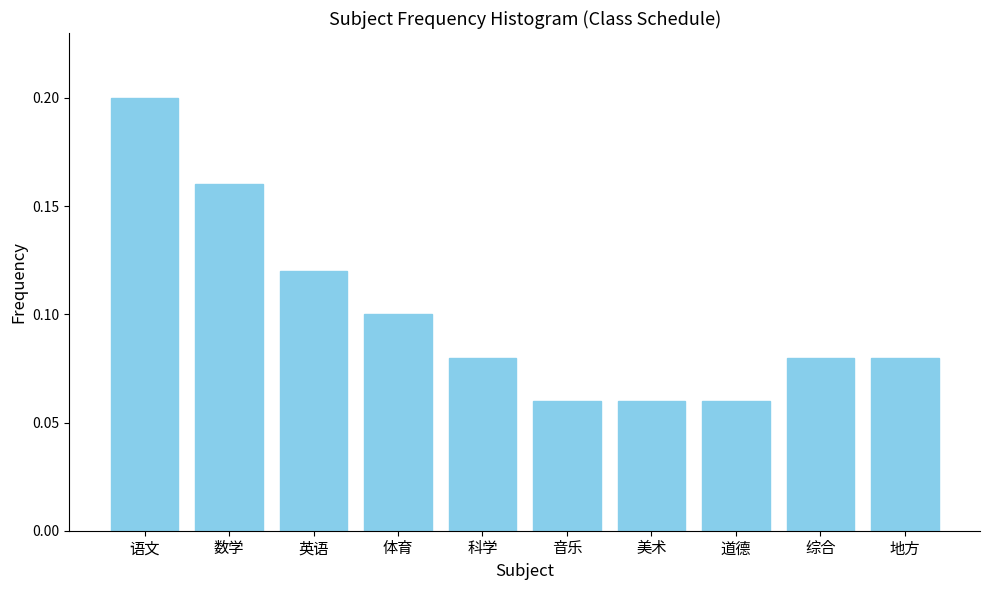

At which category does the chart reach its peak across all series?

语文